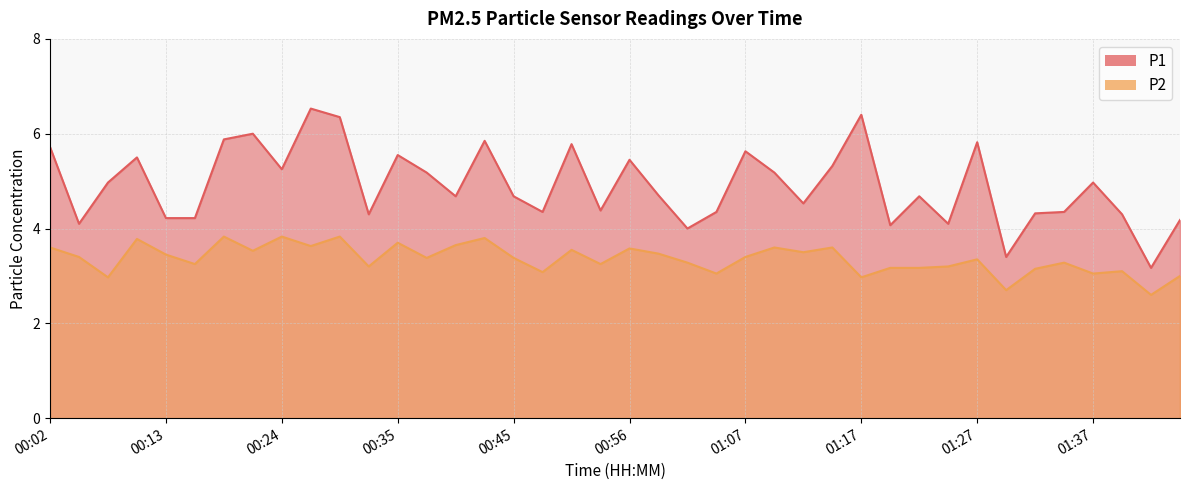

List the labels in order of P1 value, smallest first.

01:42, 01:30, 01:01, 01:20, 00:05, 01:25, 01:48, 00:13, 00:15, 00:32, 01:40, 01:32, 00:48, 01:04, 01:35, 00:53, 01:12, 00:40, 00:45, 01:23, 00:58, 00:07, 01:37, 00:37, 01:09, 00:24, 01:15, 00:56, 00:10, 00:35, 01:07, 00:02, 00:50, 01:27, 00:43, 00:18, 00:21, 00:29, 01:17, 00:26